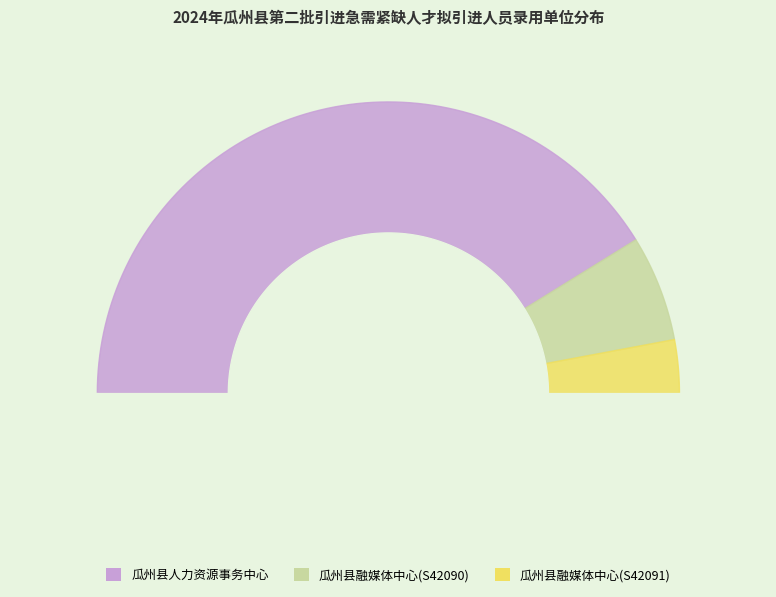

Combined, do 瓜州县融媒体中心(S42090) and 瓜州县人力资源事务中心 account for over 50%?

Yes